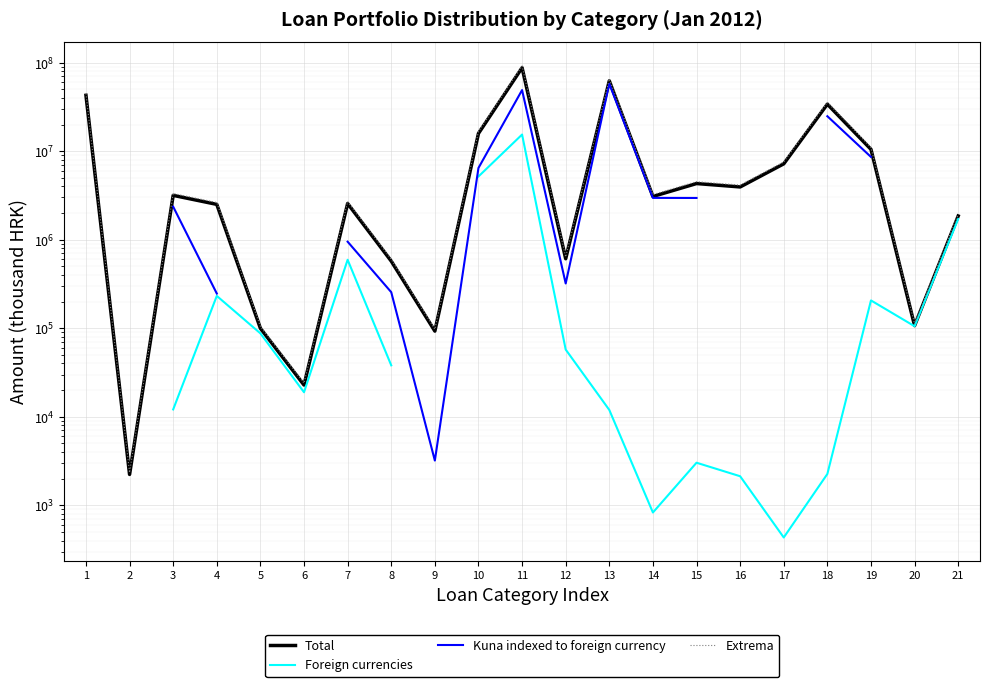

What is the value of the Total point at the 11th from the left?

87617250.0